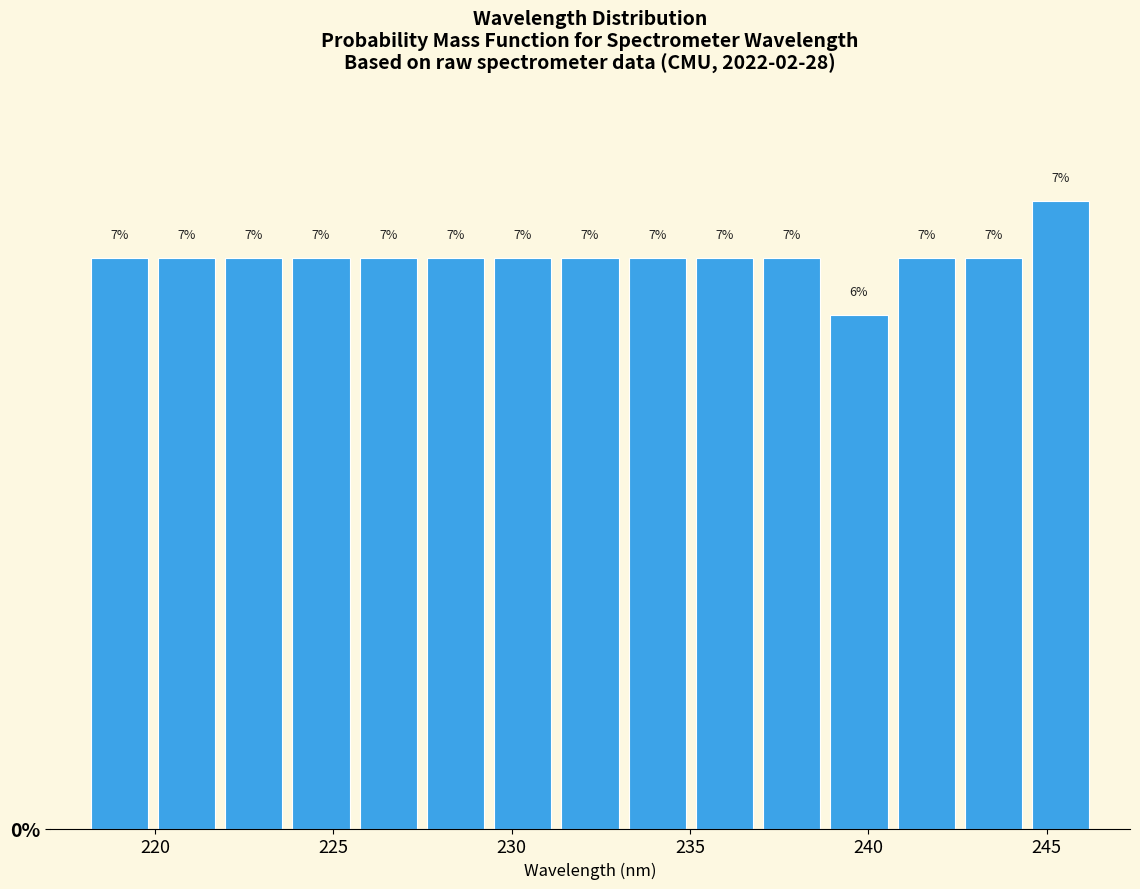

Around what value on the x-axis is the tallest bar? Give the approximate position of its centre, as read against the axis.

245.5